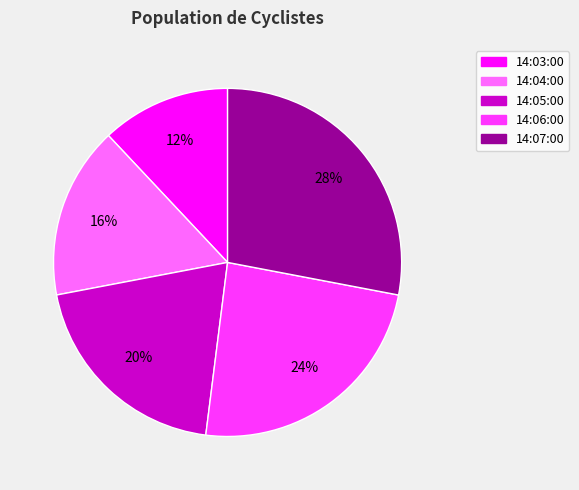

Which slice is the largest?

14:07:00